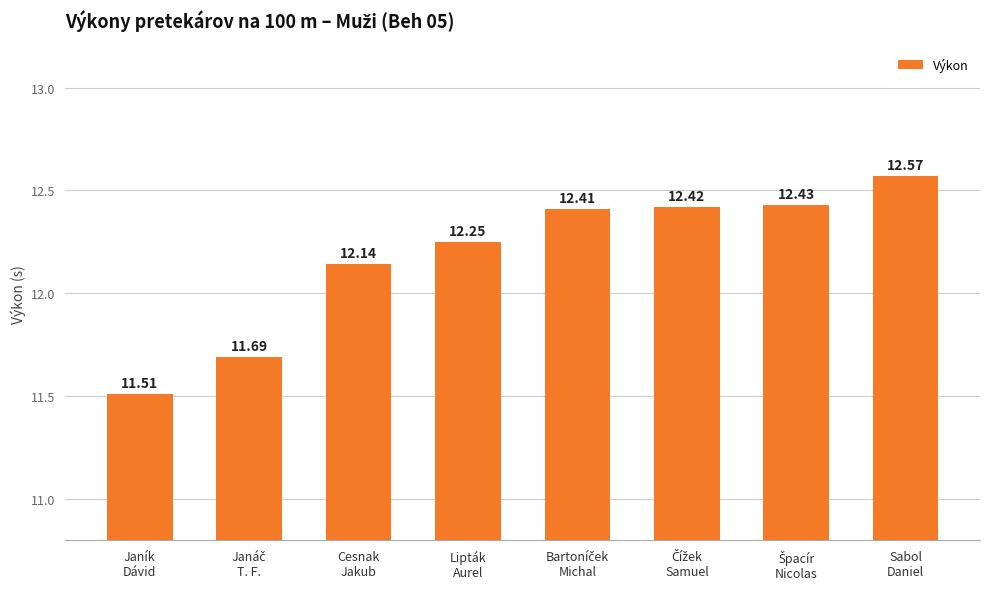

What is the difference between the maximum and minimum values?

1.1